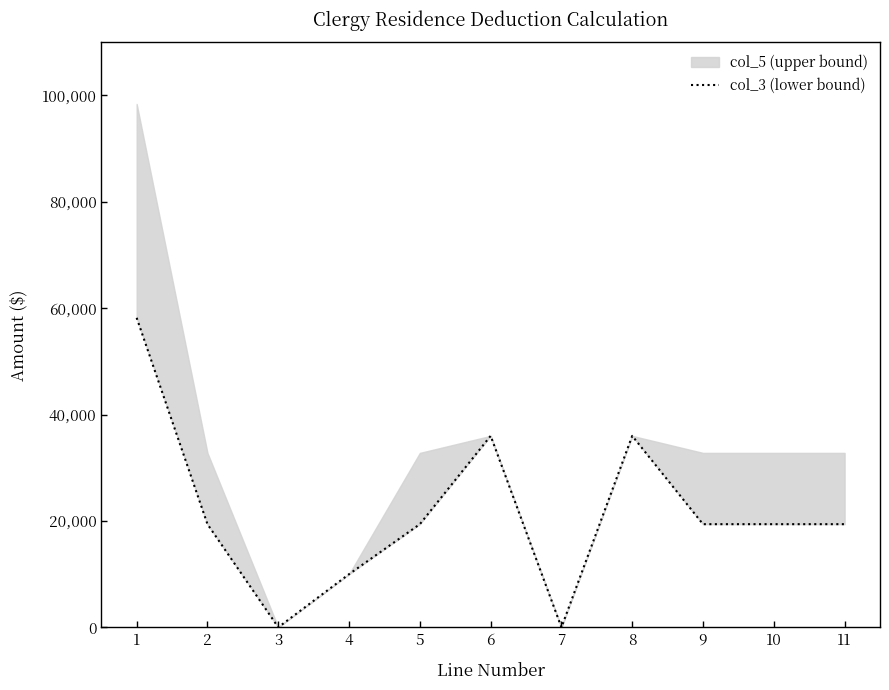

Does the chart have visible grid lines?

No